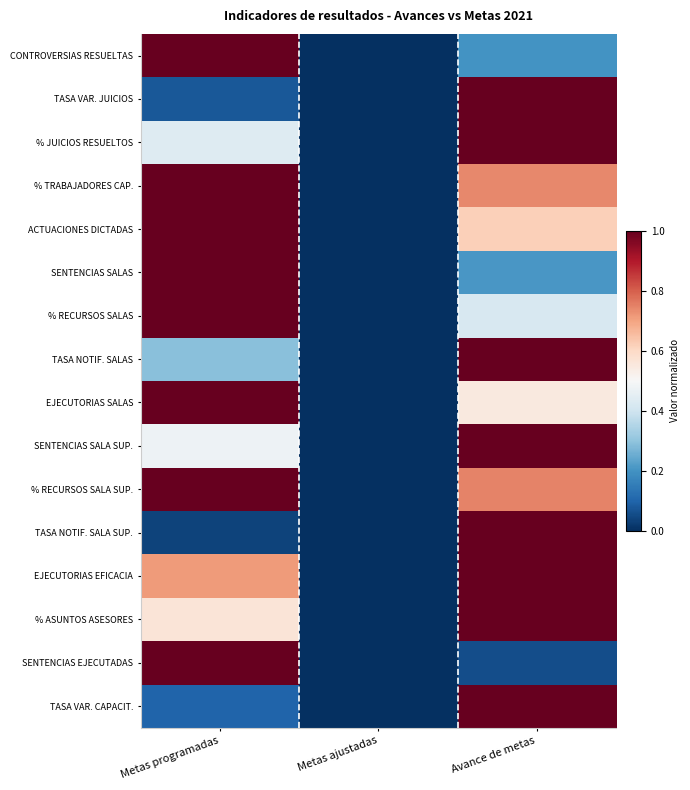

How many series are shown in this chart?

16